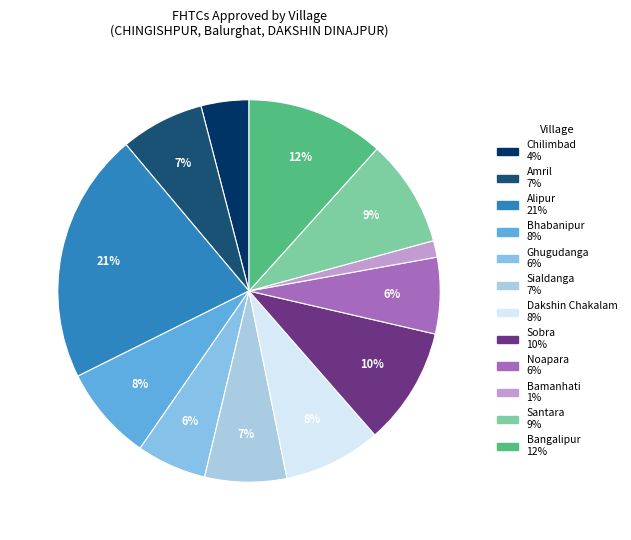

What is the ratio of the value at Alipur to the value at Santara?

2.3